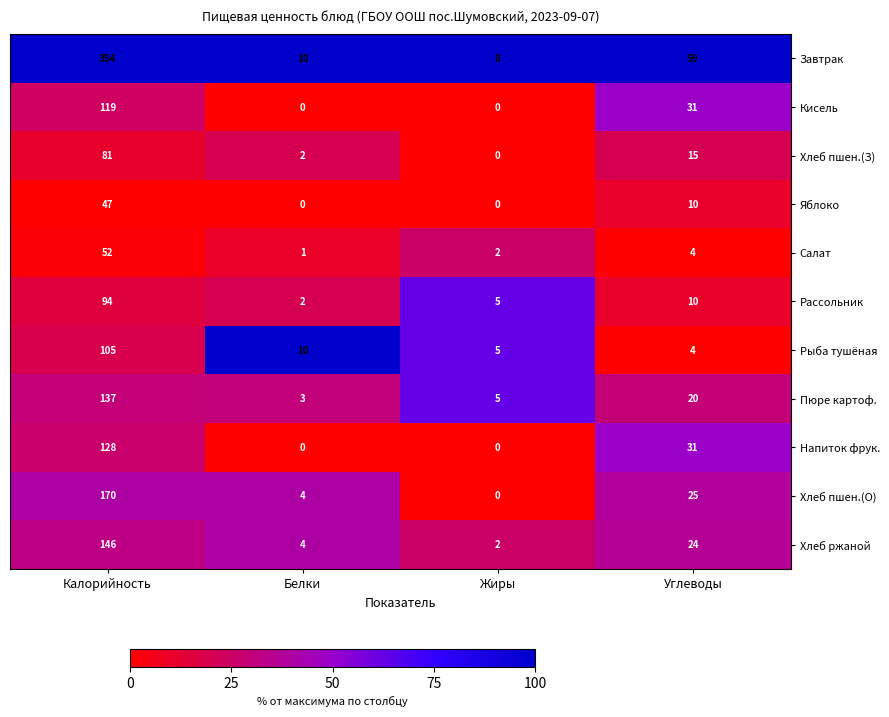

What is the difference between the highest and lowest values at Жиры?

8